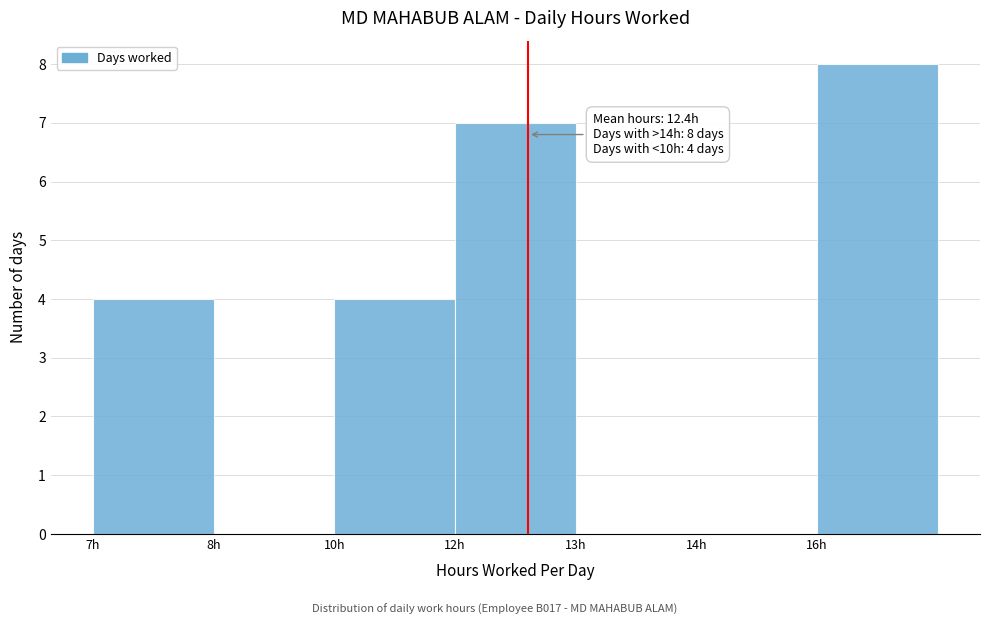

Reading left to right, what are all the values shown in this chart?

7h=4	8h=0	10h=4	12h=7	13h=0	14h=0	16h=8